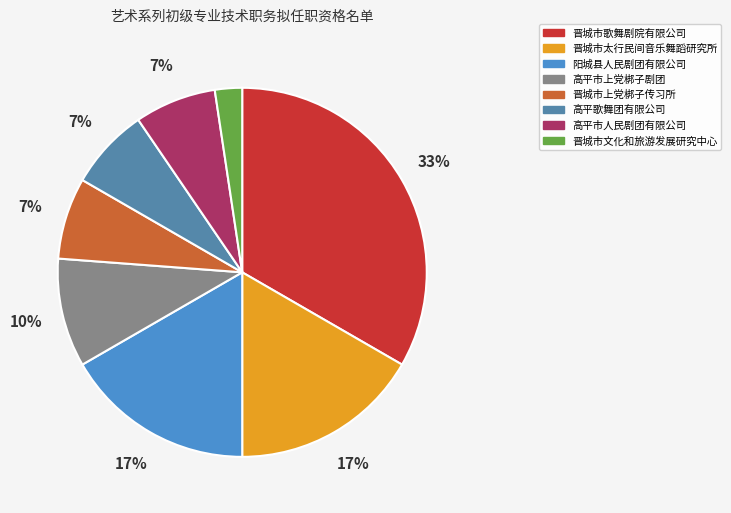

To the nearest percent, what percentage of the pie is 晋城市上党梆子传习所?

7%